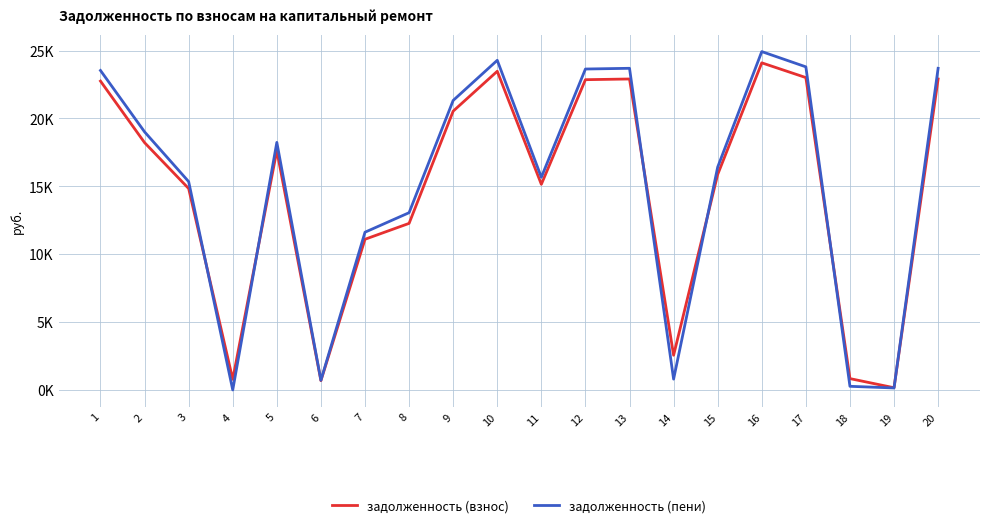

At which label does задолженность (взнос) reach its minimum?

19